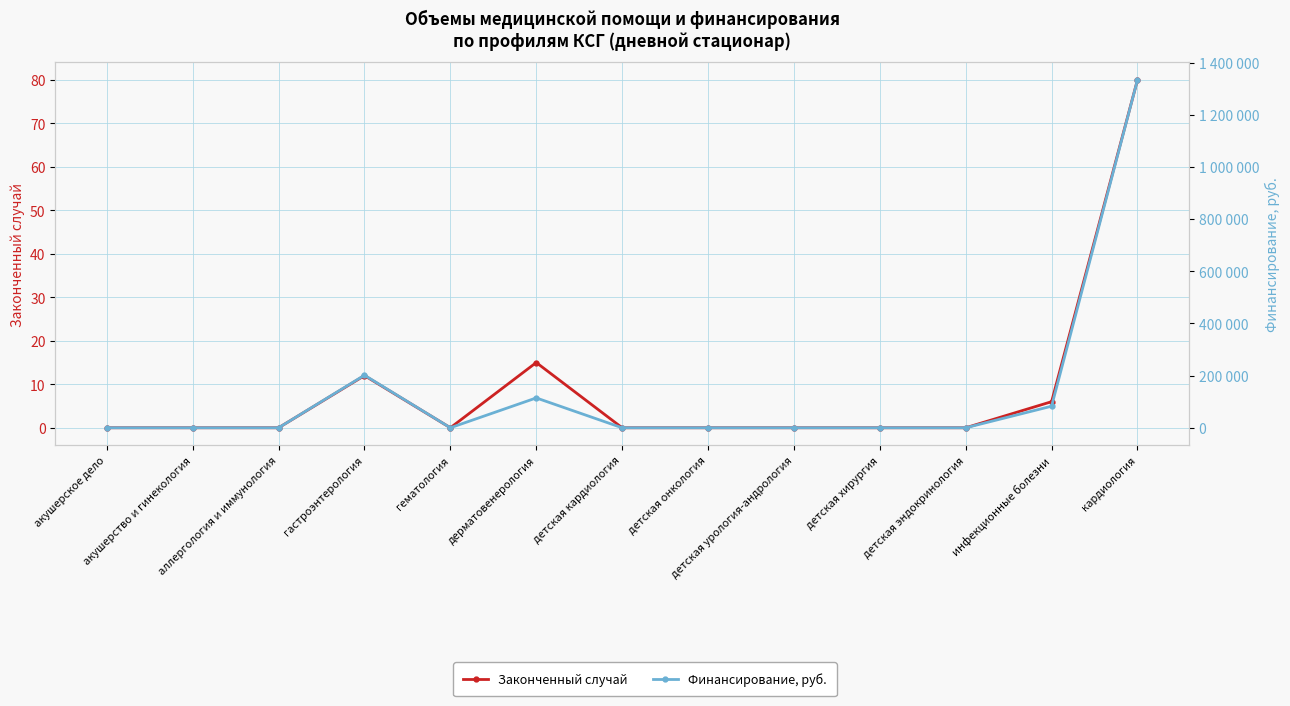

How many distinct data groups are displayed?

2